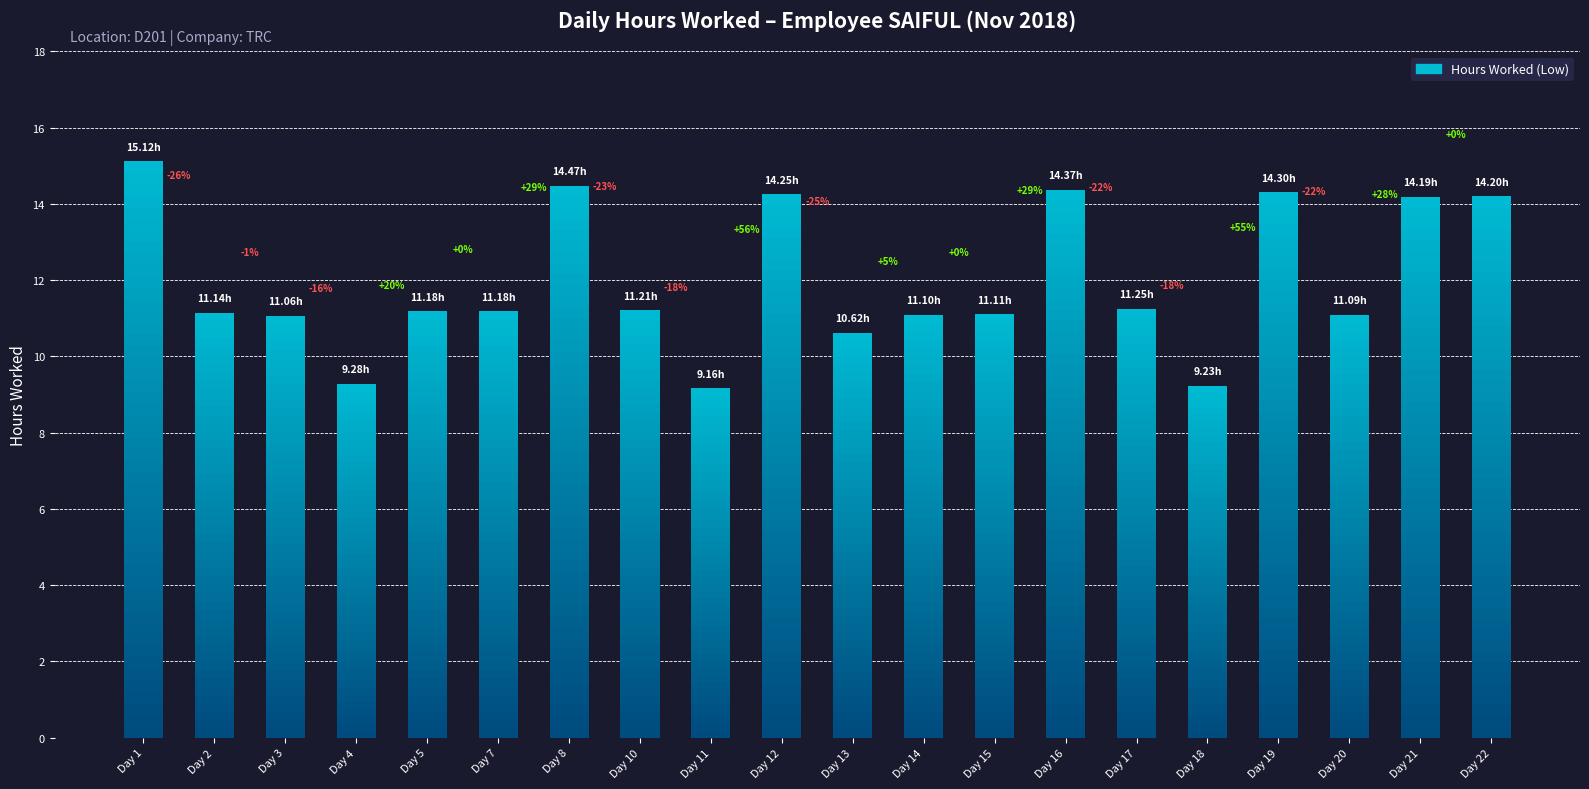

What is the value of the 19th bar from the left?

14.2